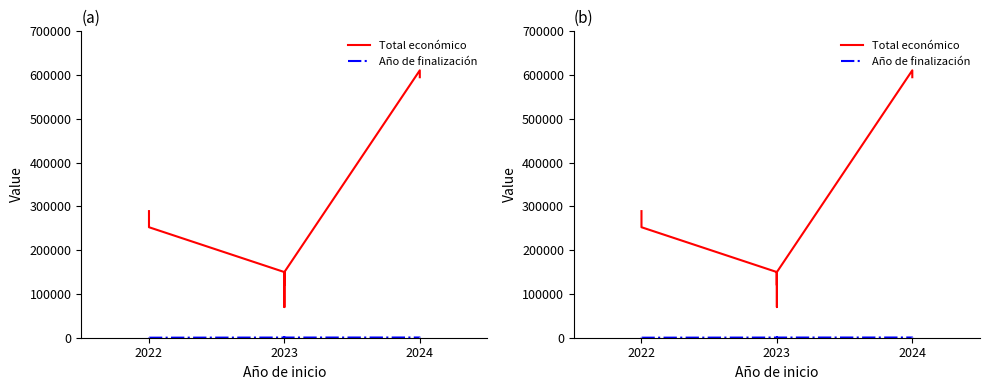

Is this an area chart (filled region under the line)?

No